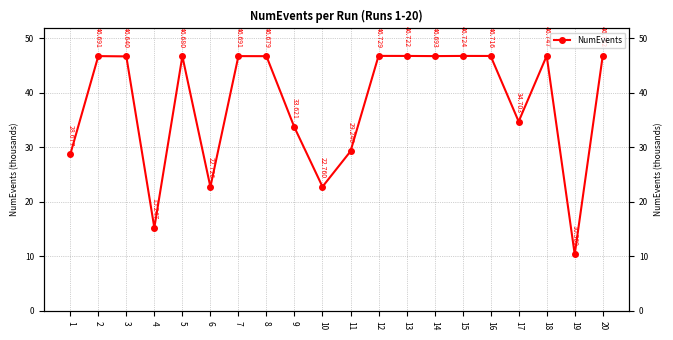

What is the value of the 10th point from the left?

22.8